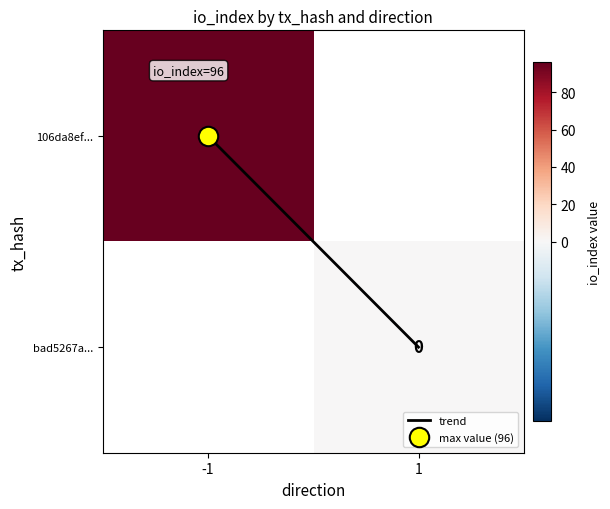

The bad5267a... series shows 0.0 at 1. True or false?

True